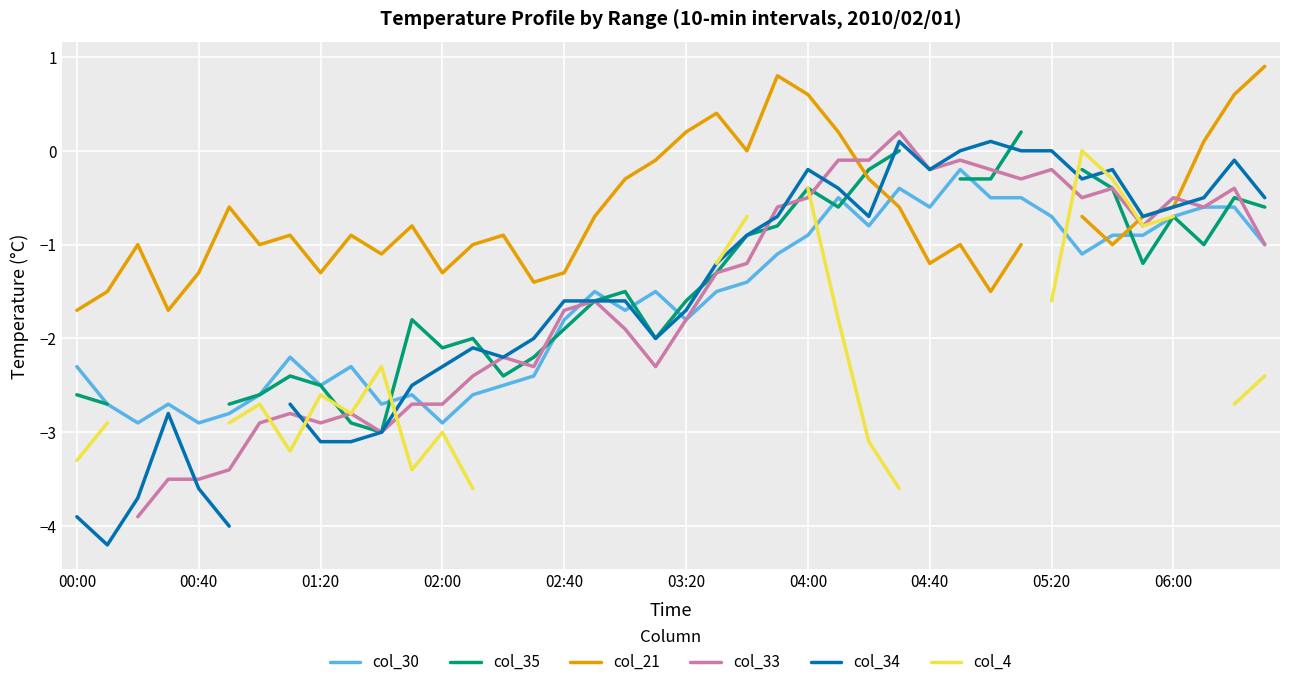

Is it true that col_30 equals -0.7 at 05:20?

True